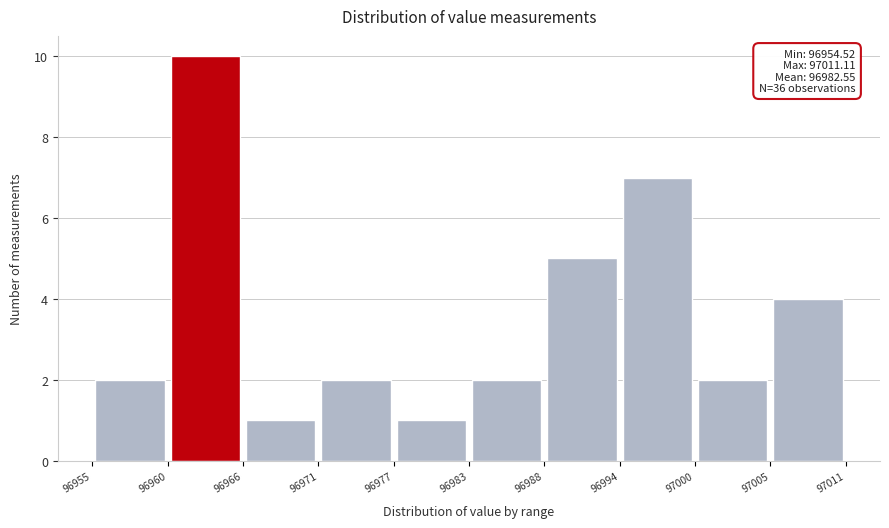

Over which range of the x-axis is the bar tallest?

96960 to 96966